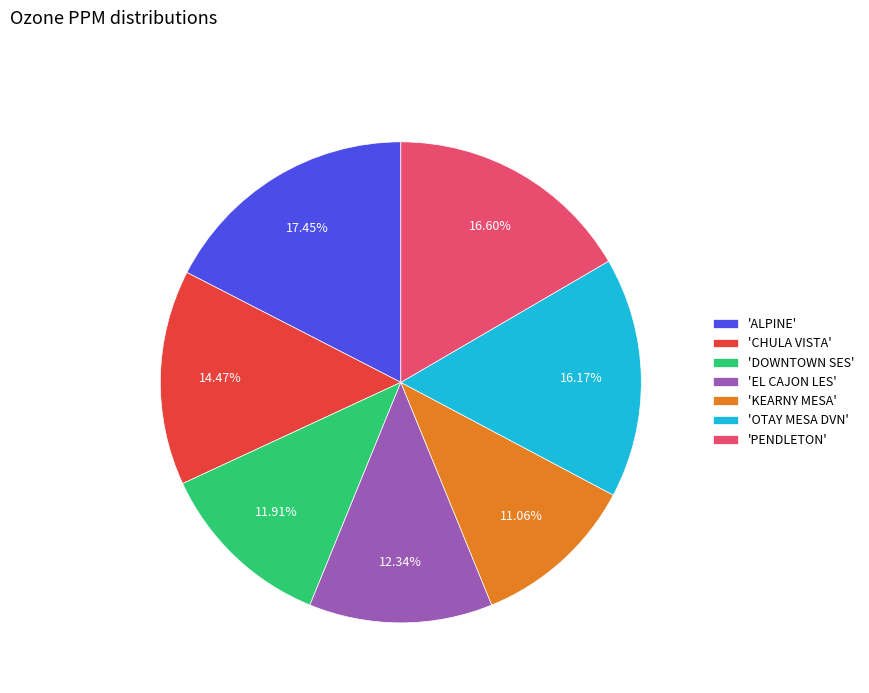

Is the sum of 'OTAY MESA DVN' and 'CHULA VISTA' greater than half?

No